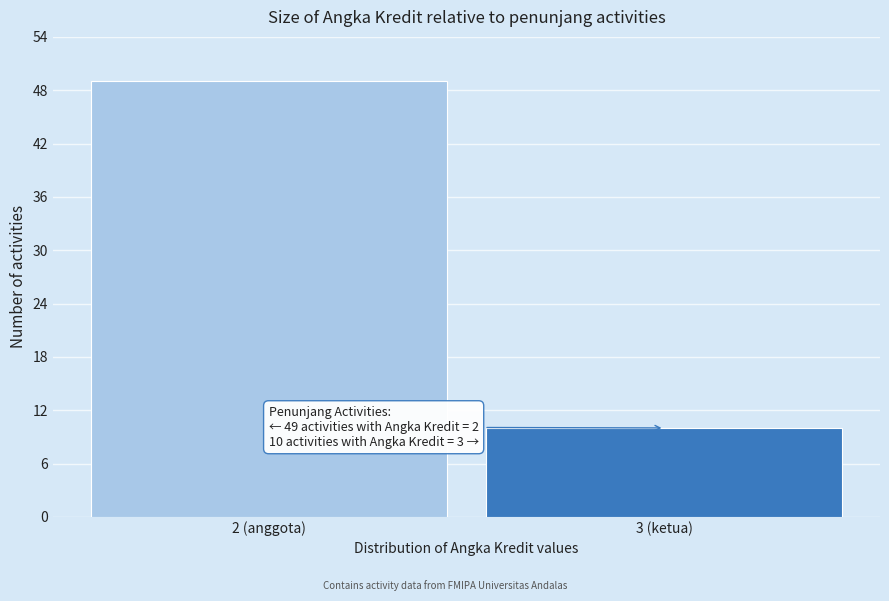

Reading left to right, transcribe all the data shown in this chart.

49	10